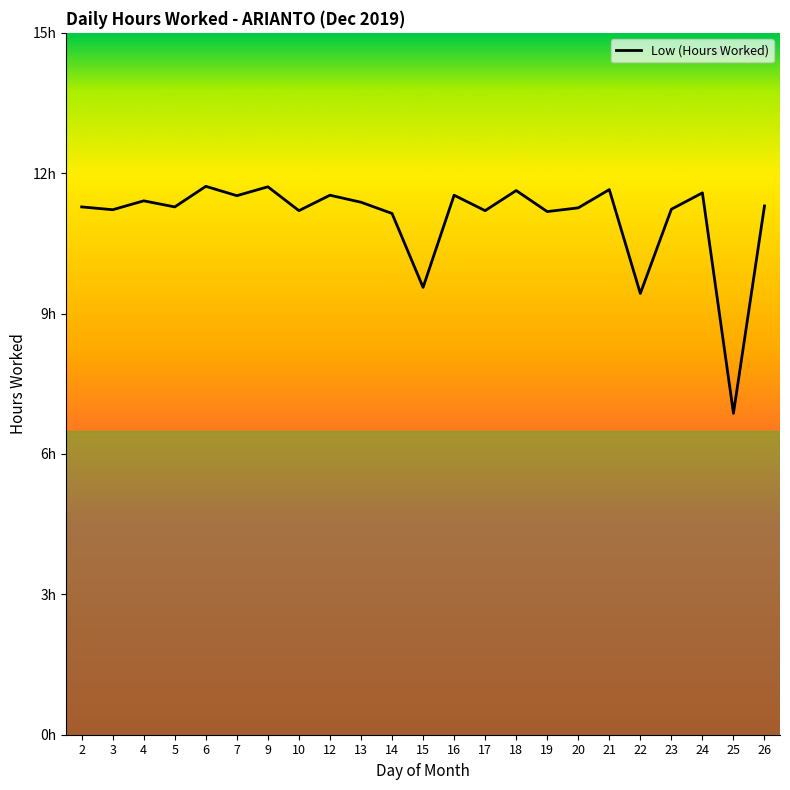

Does the chart display data point markers on the line(s)?

No